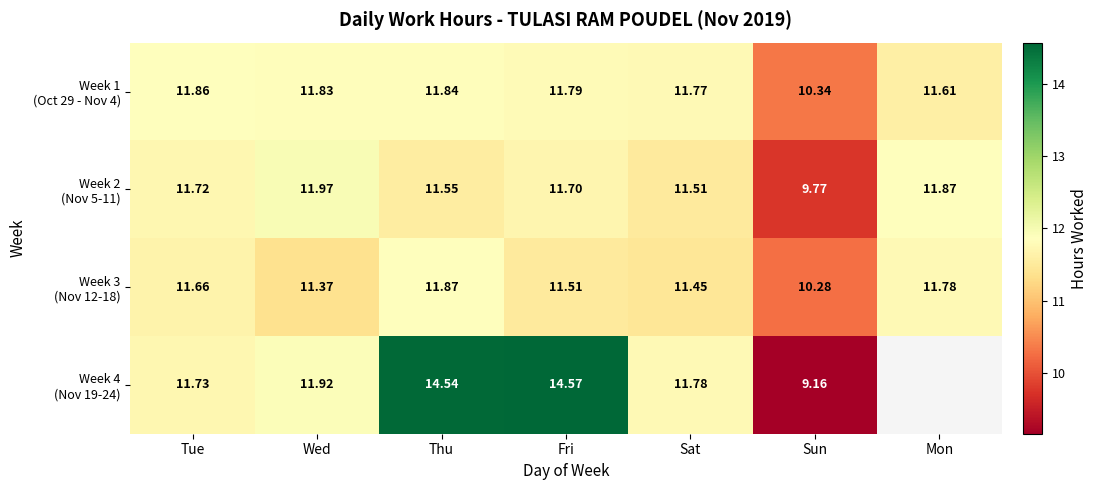

The value of Week 3 (Nov 12-18) at Sat is 5.0. True or false?

False